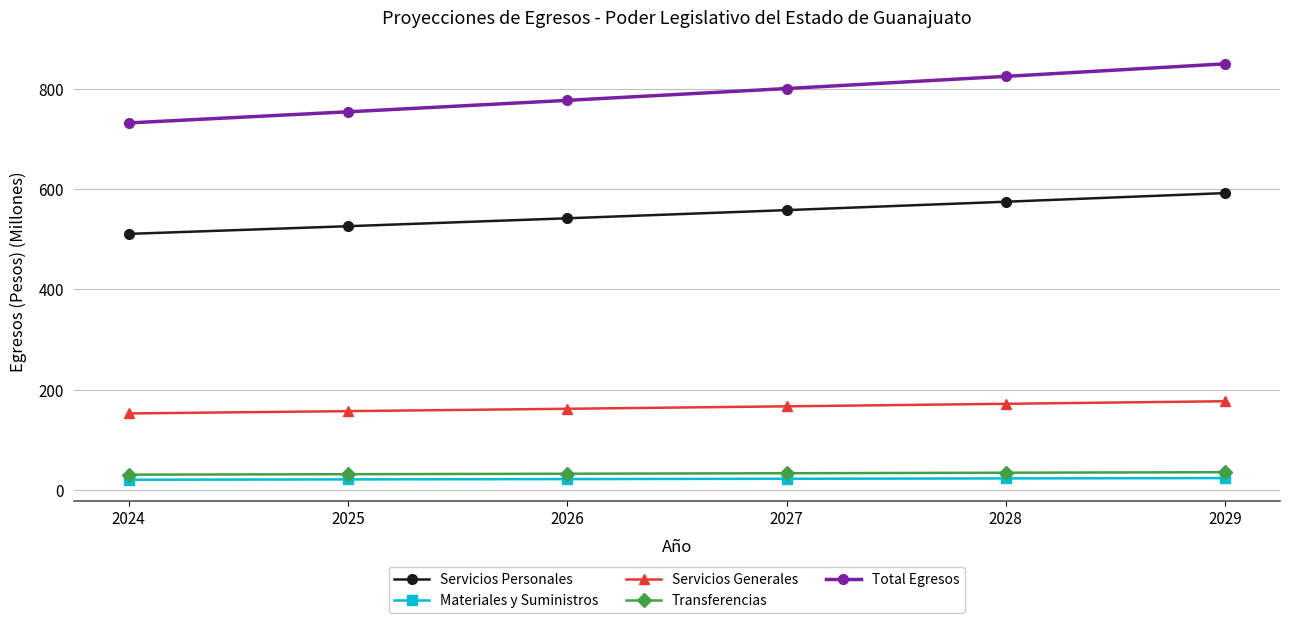

True or false: Materiales y Suministros and Servicios Personales intersect in this chart.

False